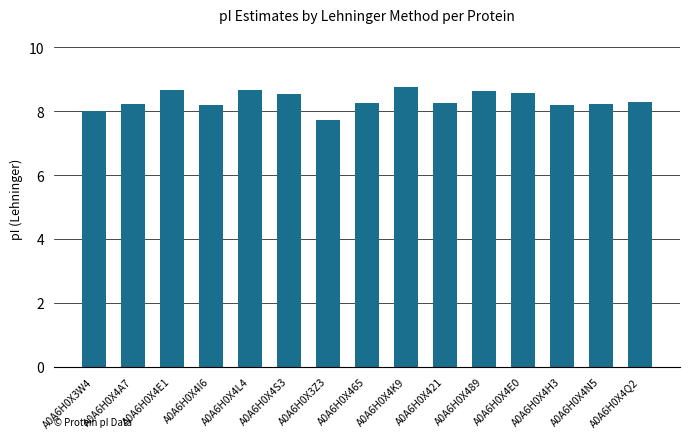

Which category has the highest value across all series?

A0A6H0X4K9